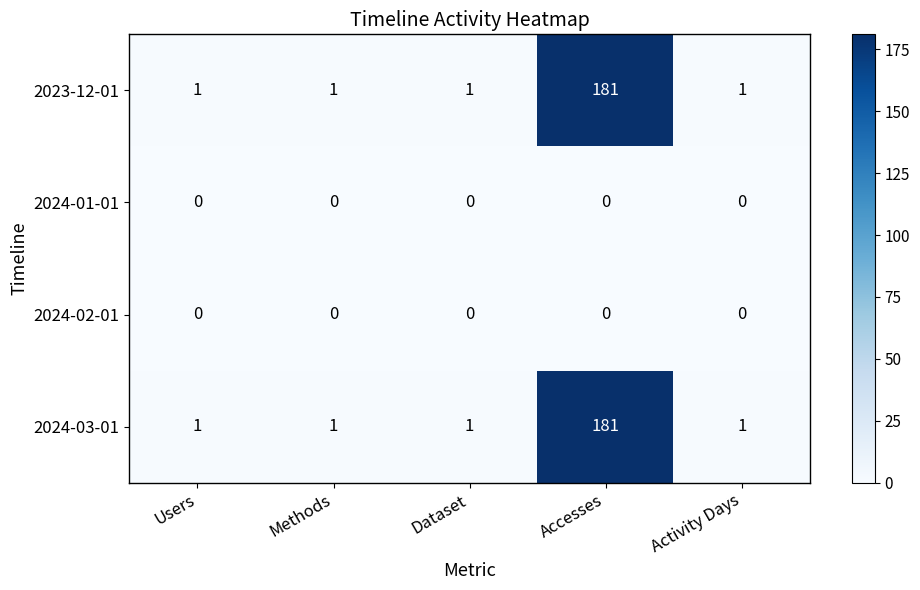

Reading left to right, transcribe all the data shown in this chart.

2023-12-01: 1	1	1	181	1
2024-01-01: 0	0	0	0	0
2024-02-01: 0	0	0	0	0
2024-03-01: 1	1	1	181	1